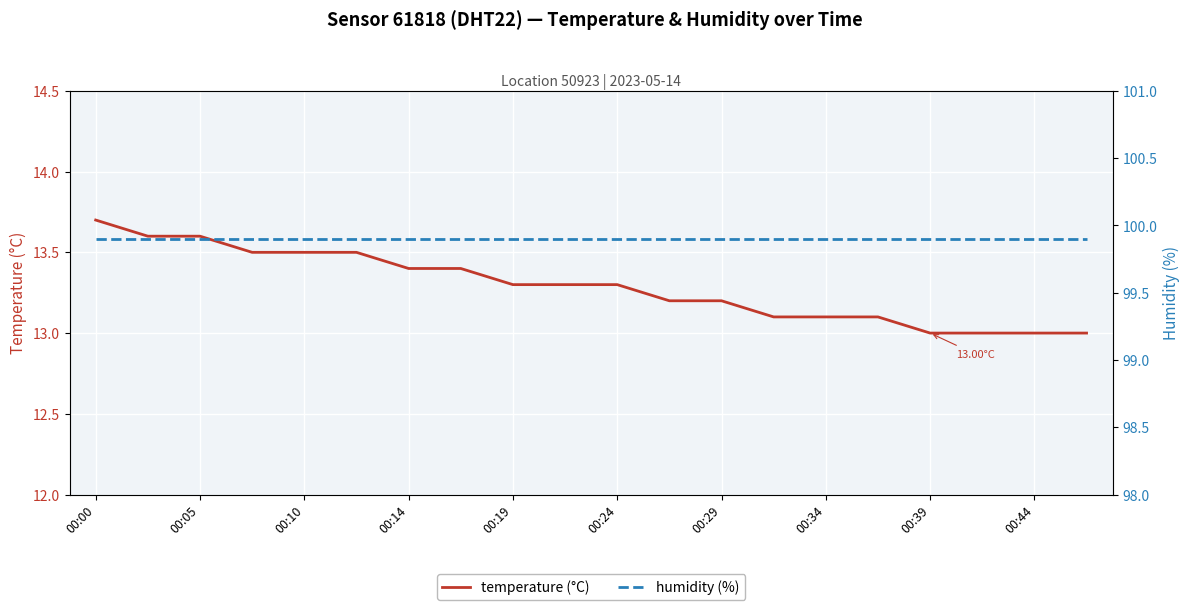

True or false: temperature (°C) and humidity (%) cross at least once.

False